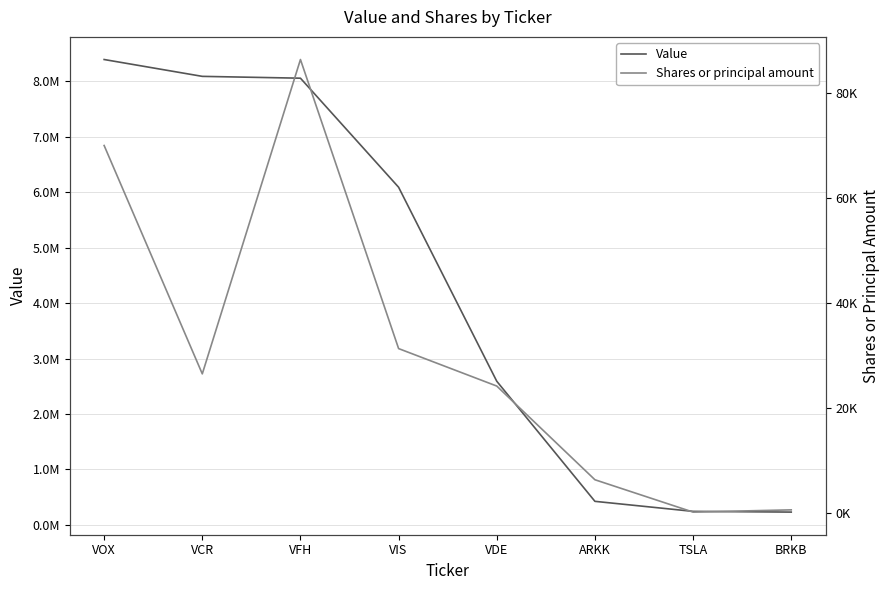

What position from the right is VOX?

8